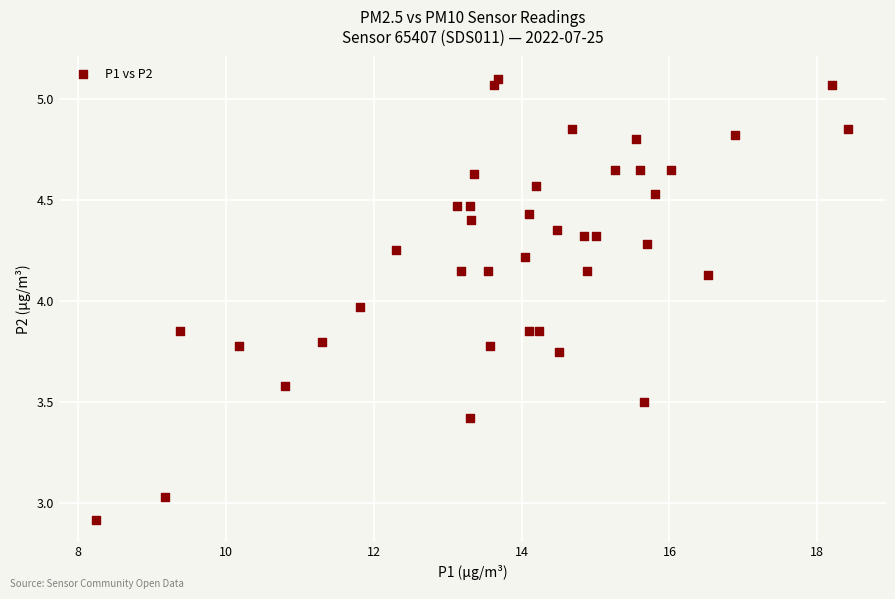

What is the range of X values (max minus min)?

10.2